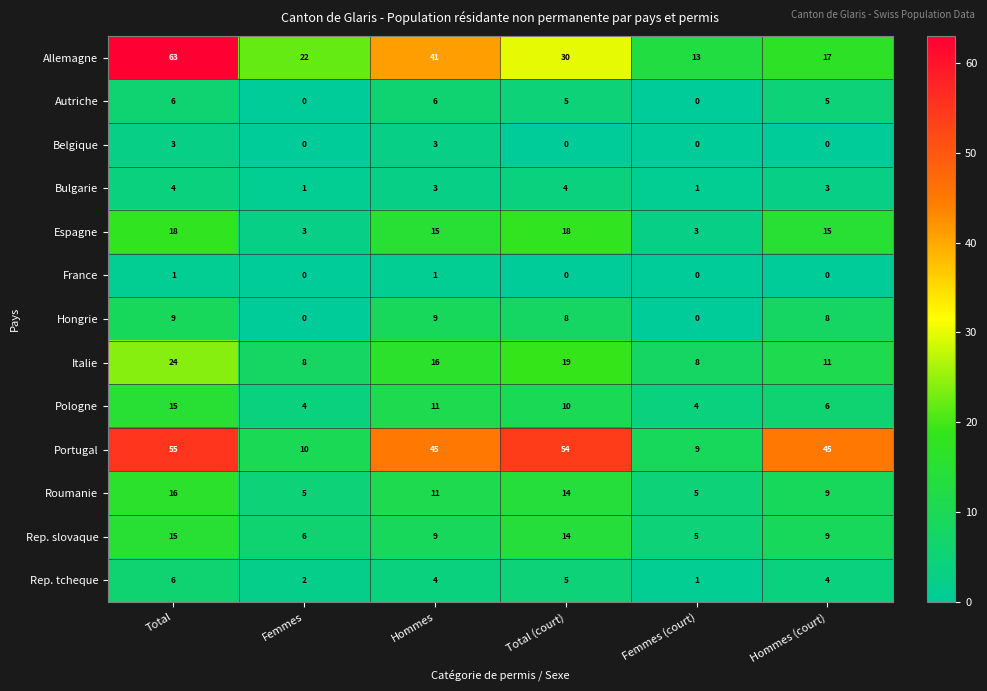

At which label does Roumanie reach its peak?

Total